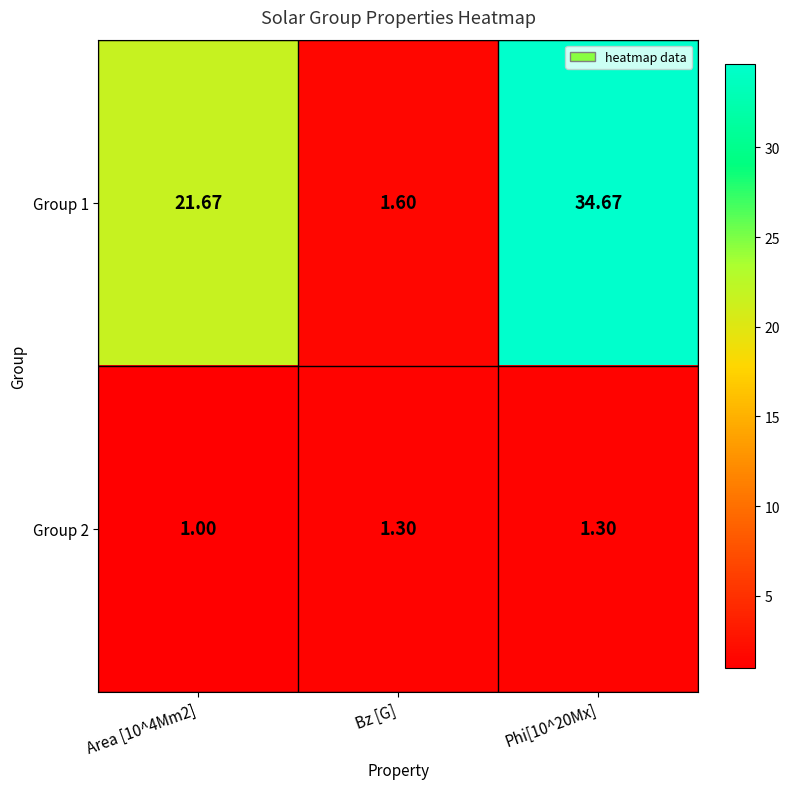

At which label does Group 1 reach its minimum?

Bz [G]